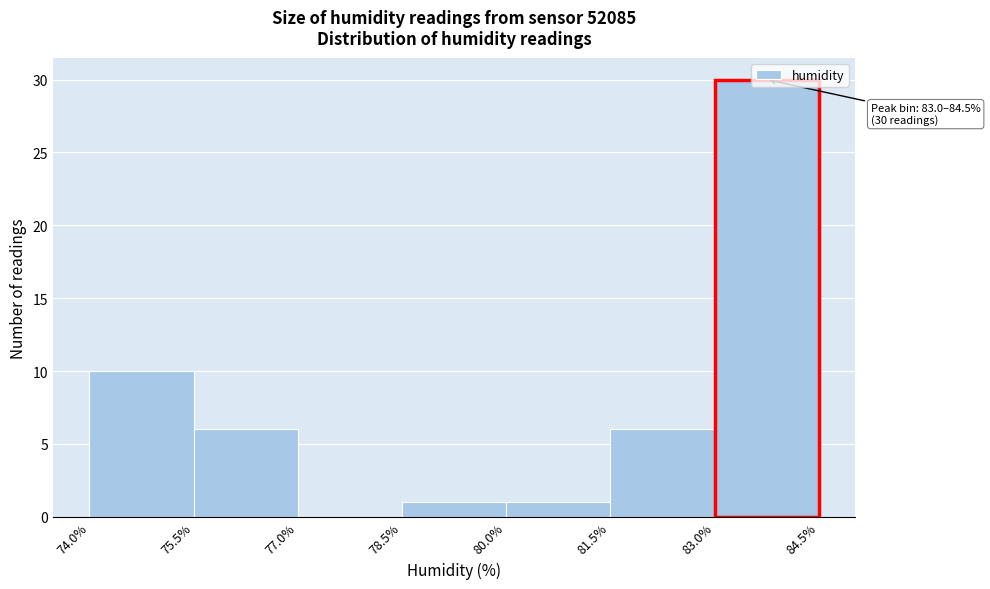

Over which range of the x-axis is the bar tallest?

83.0% to 84.5%